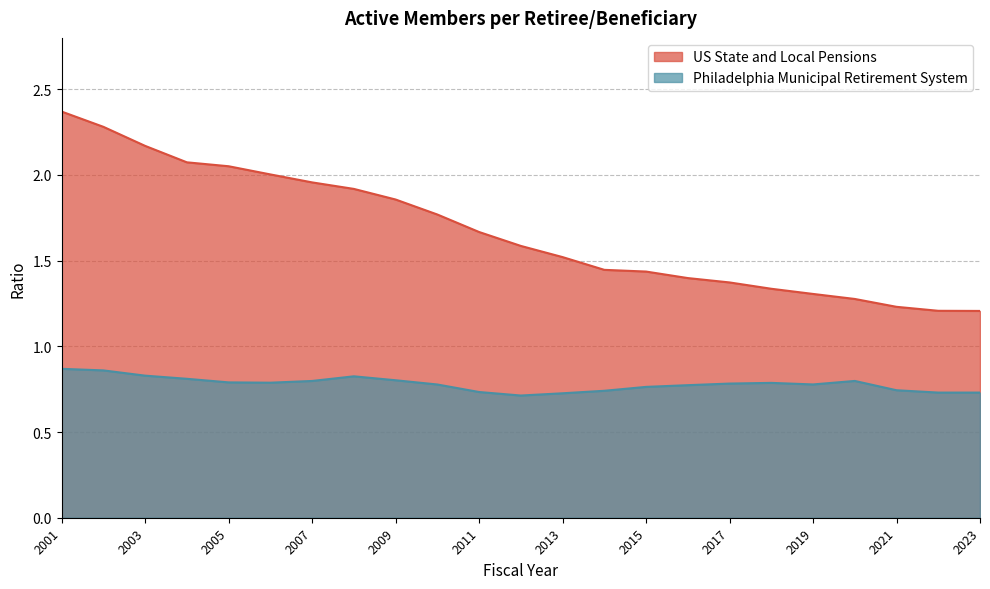

True or false: Philadelphia Municipal Retirement System has a value of 1.4 at 2008.

False